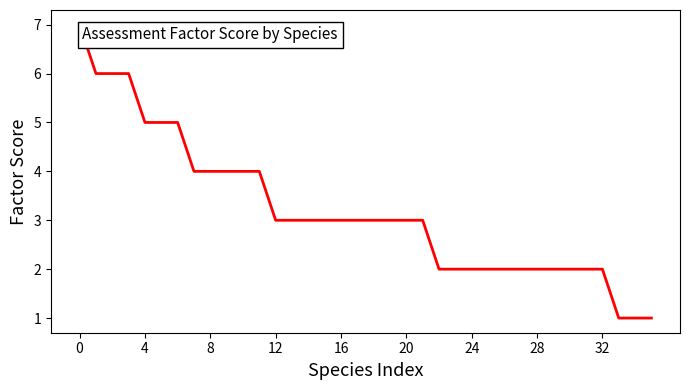

What is the maximum value shown in the chart?

7